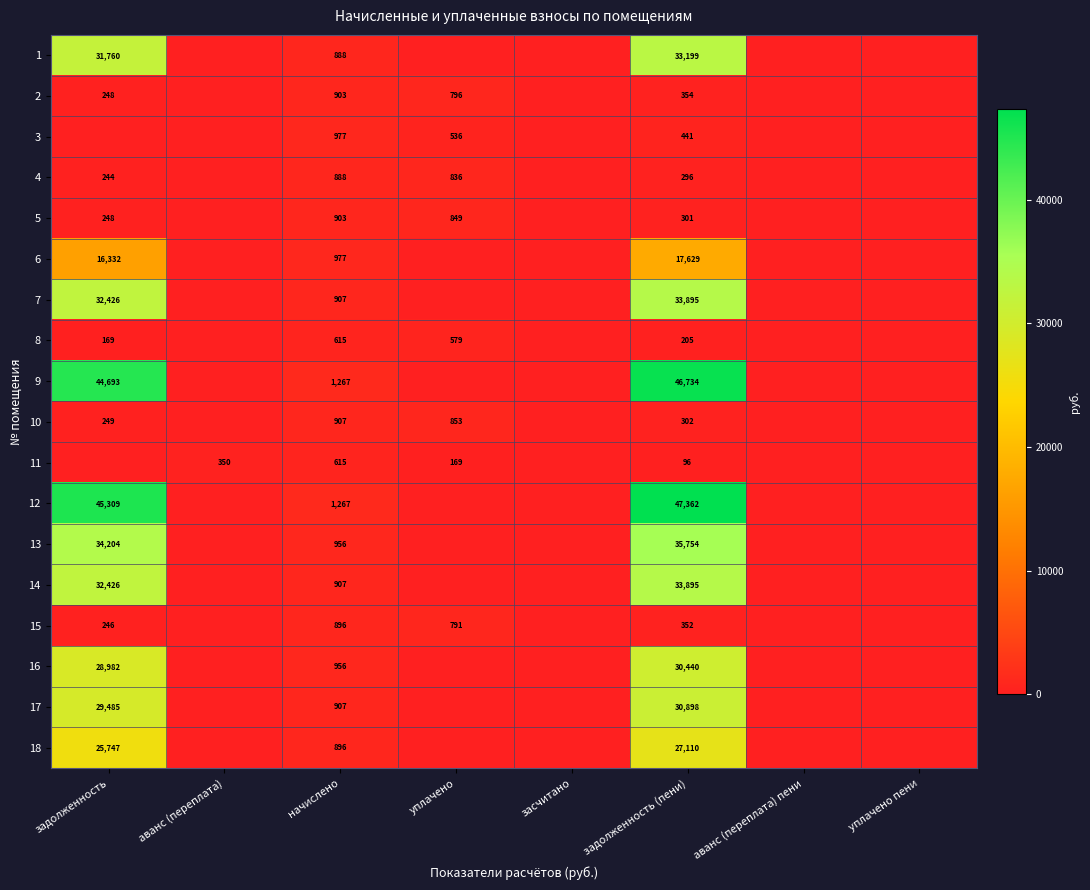

What is the difference between the 8 values at начислено and задолженность (пени)?

410